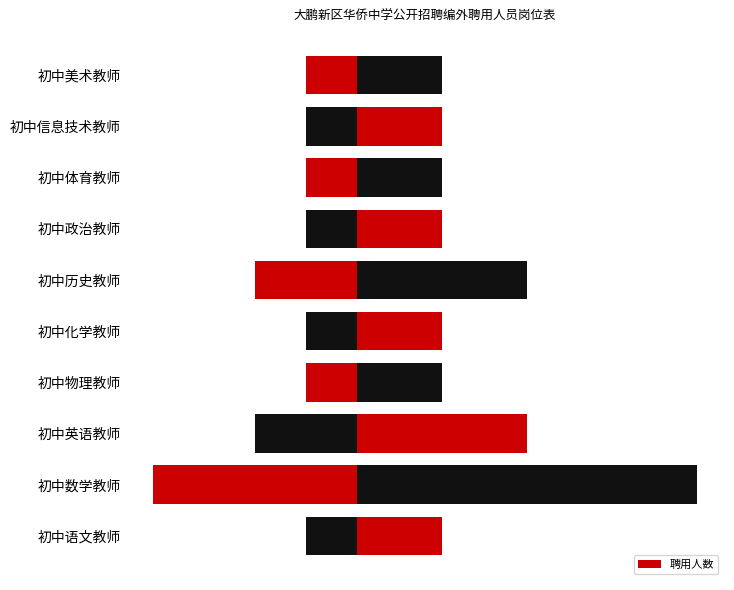

How many values are between 1 and 2?

9